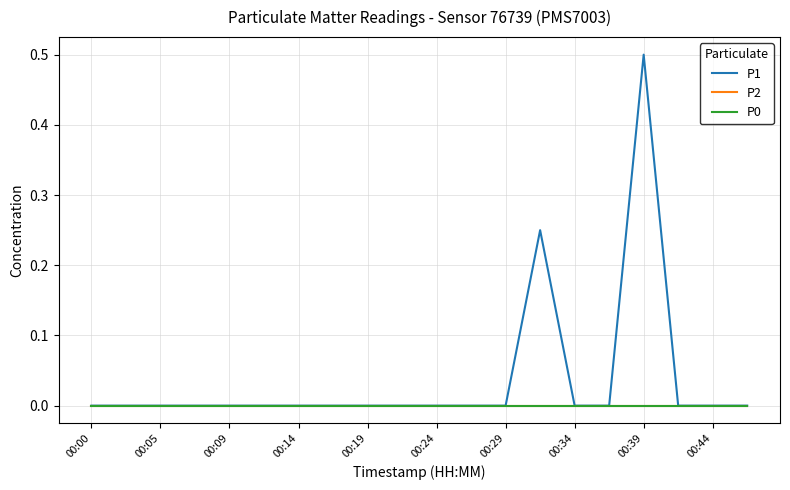

True or false: P0 and P1 intersect in this chart.

False